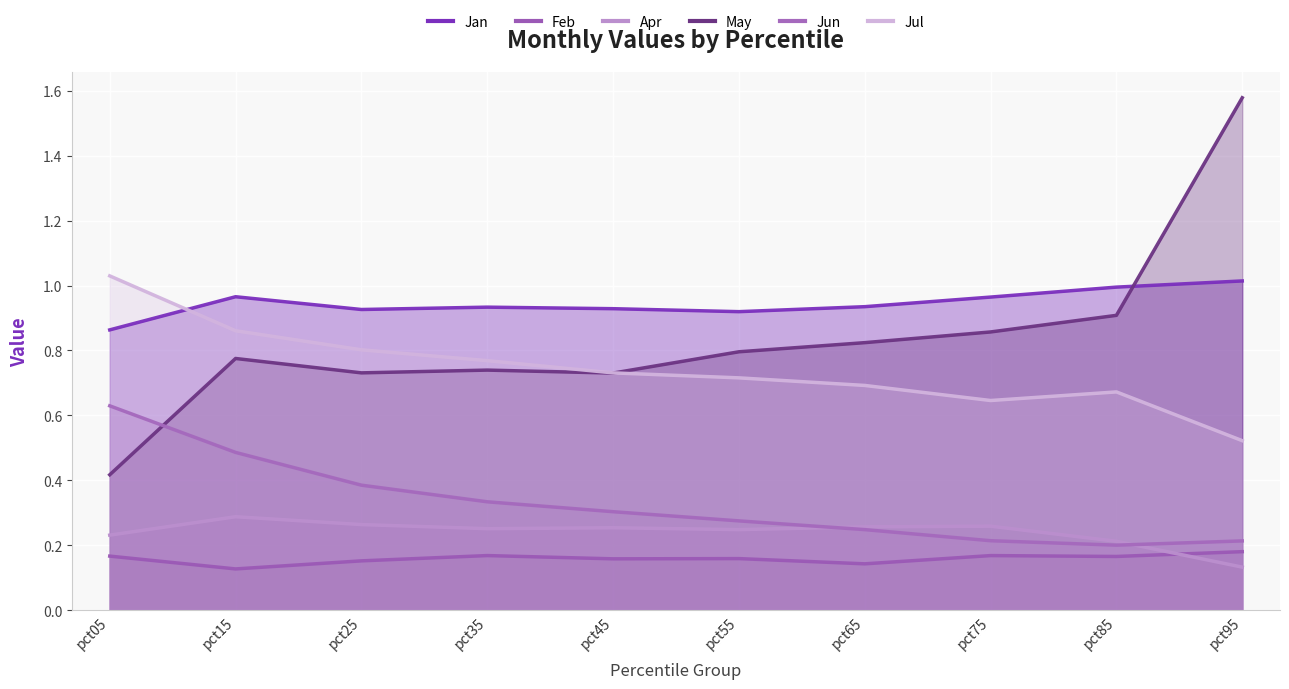

Where is Jan nearest to the value 0?

pct05